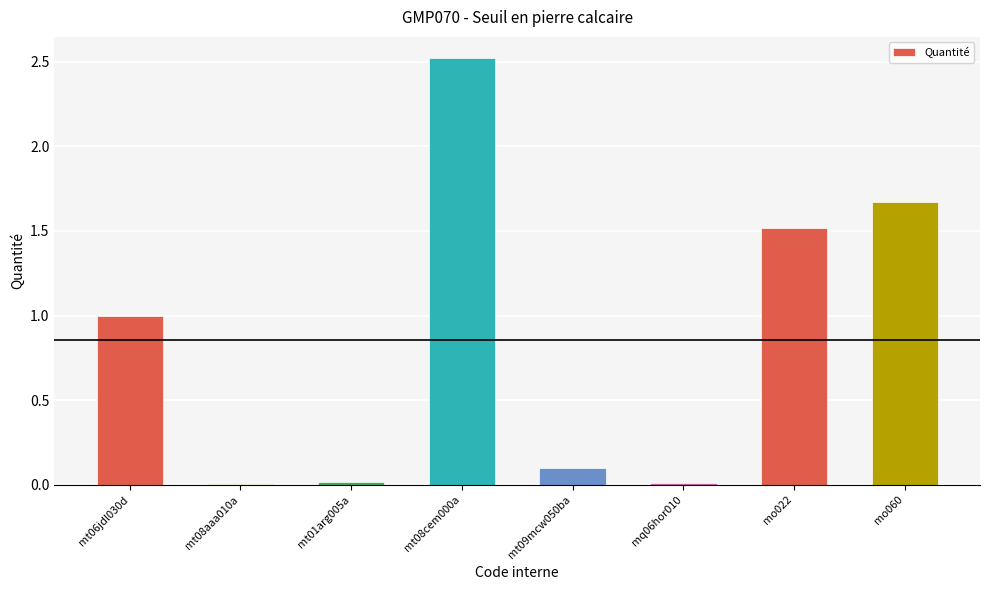

At which label is the value closest to 1?

mt06jdl030d